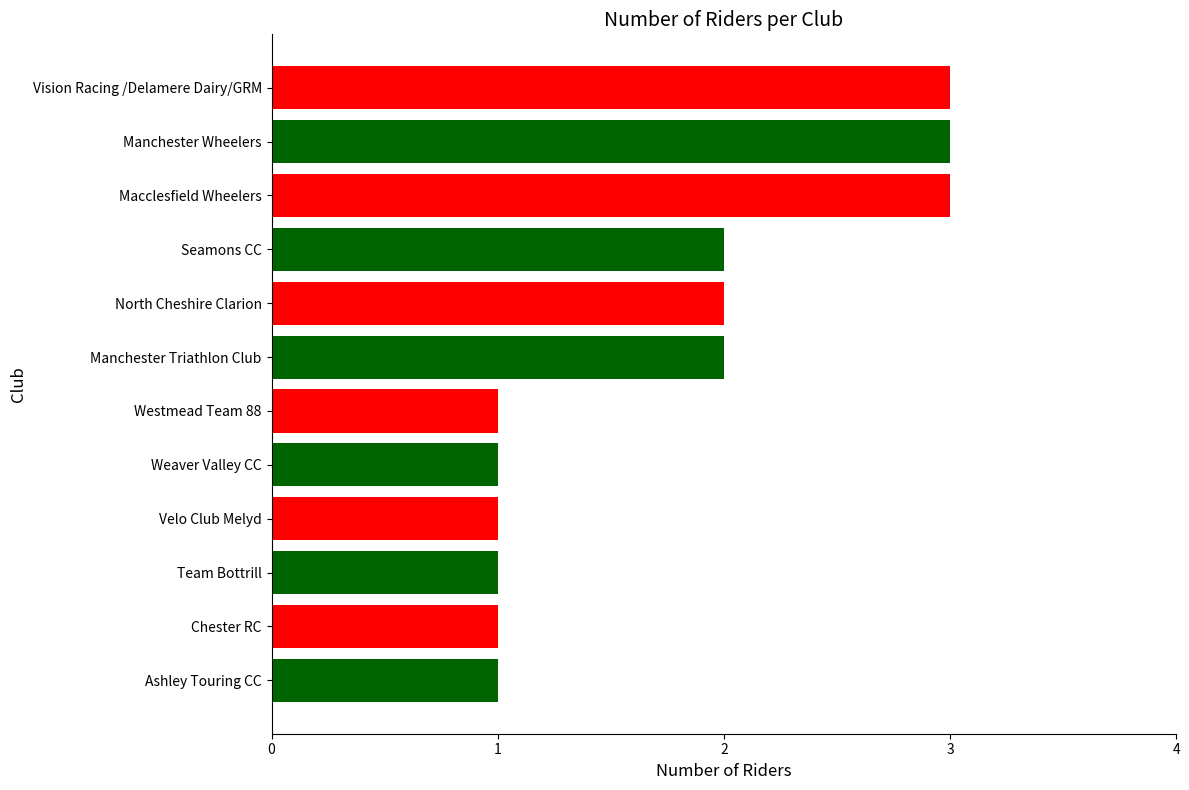

Does the chart contain any negative values?

No